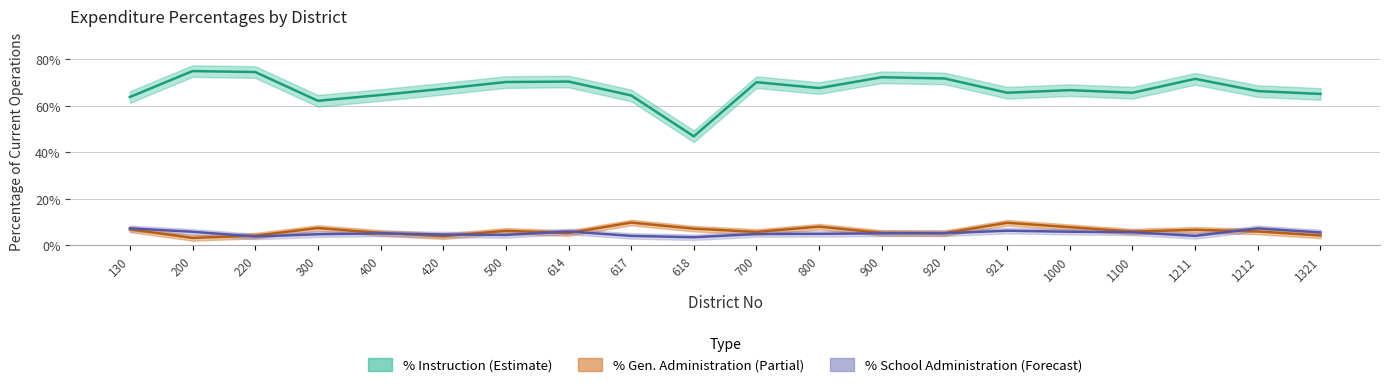

The value of pct_sch_adm at 900 is 0.1. True or false?

True